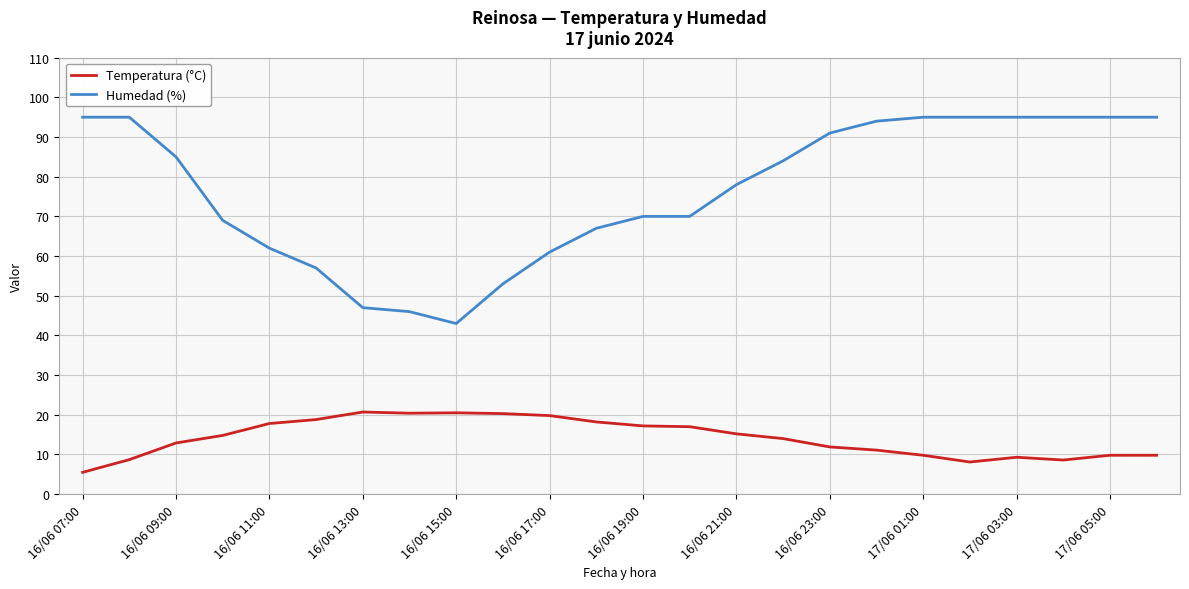

Which series has the largest total across all categories?

Humedad (%)